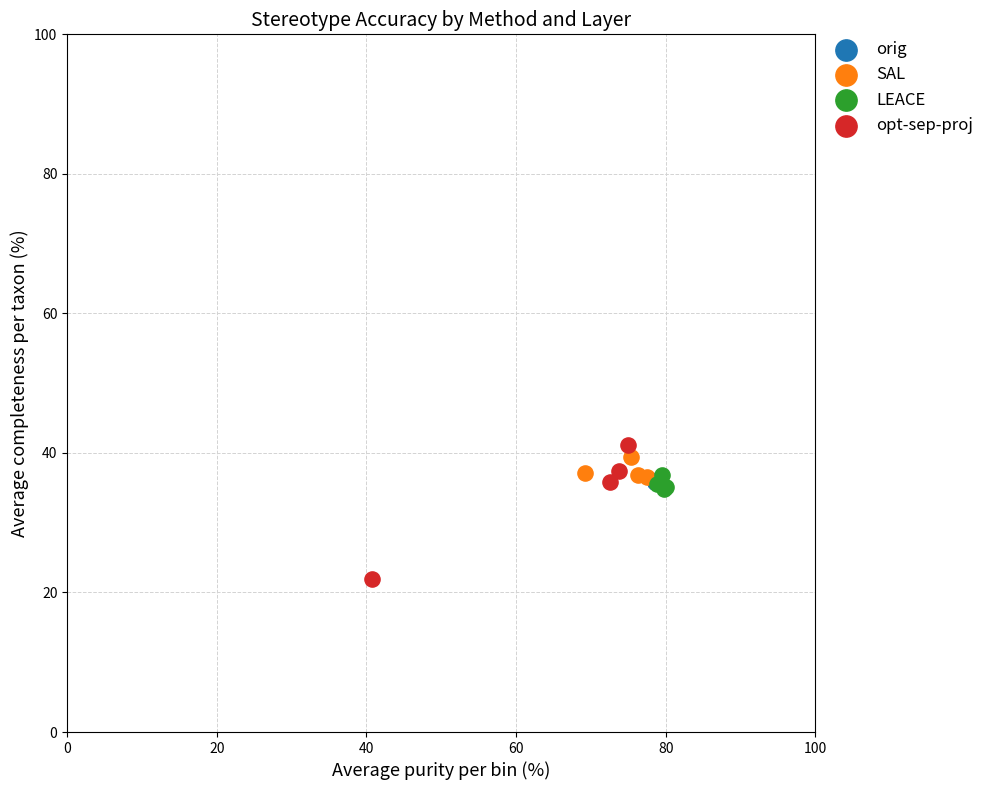

Which series has the widest spread of Y values?

opt-sep-proj